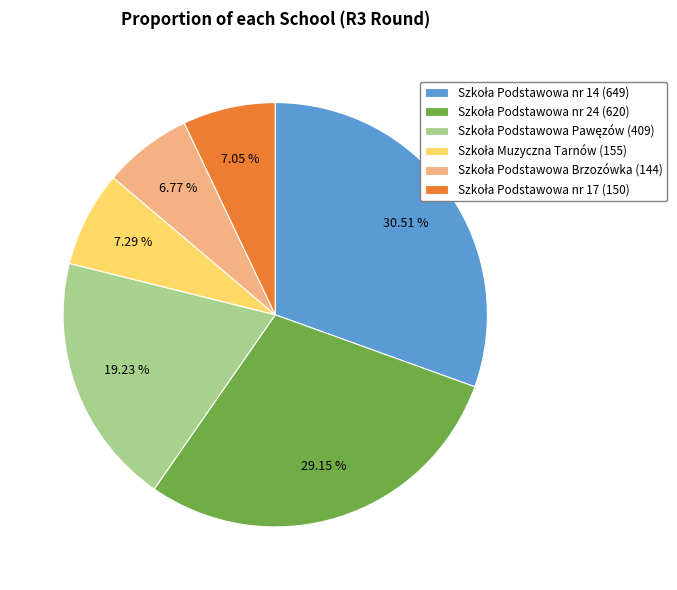

Does any single category account for the majority?

No